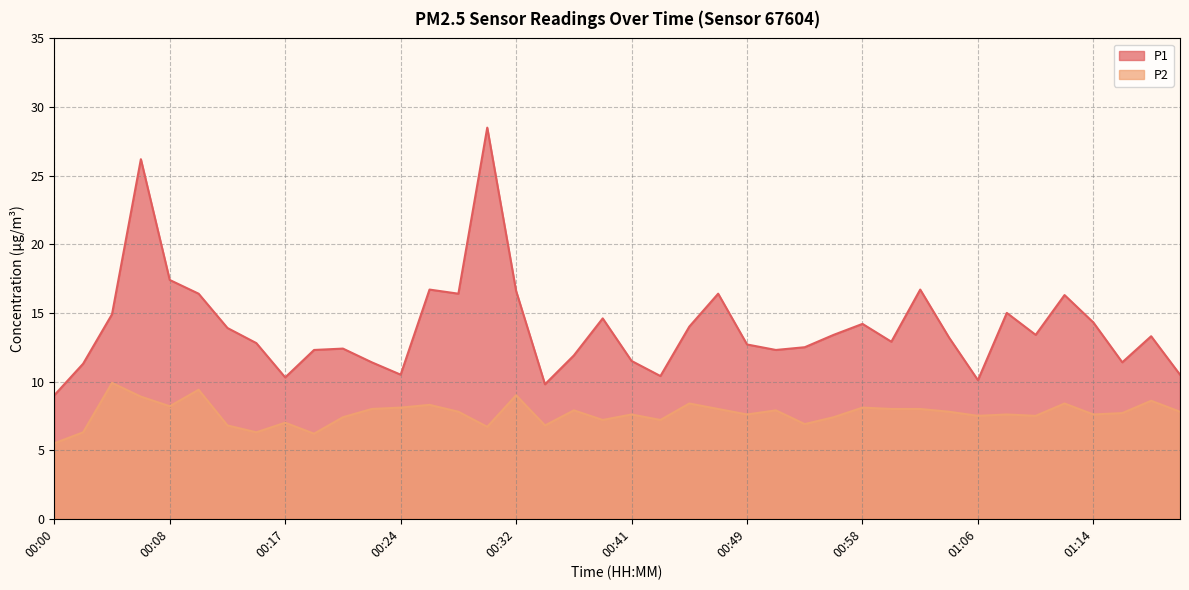

How many lines are shown in the chart?

2